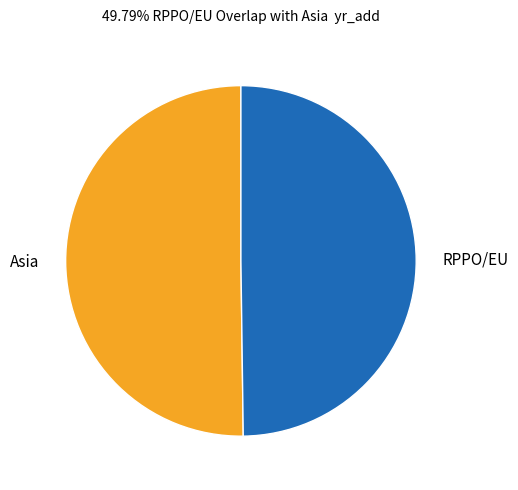

What is the ratio of the value at Asia to the value at RPPO/EU?

1.0